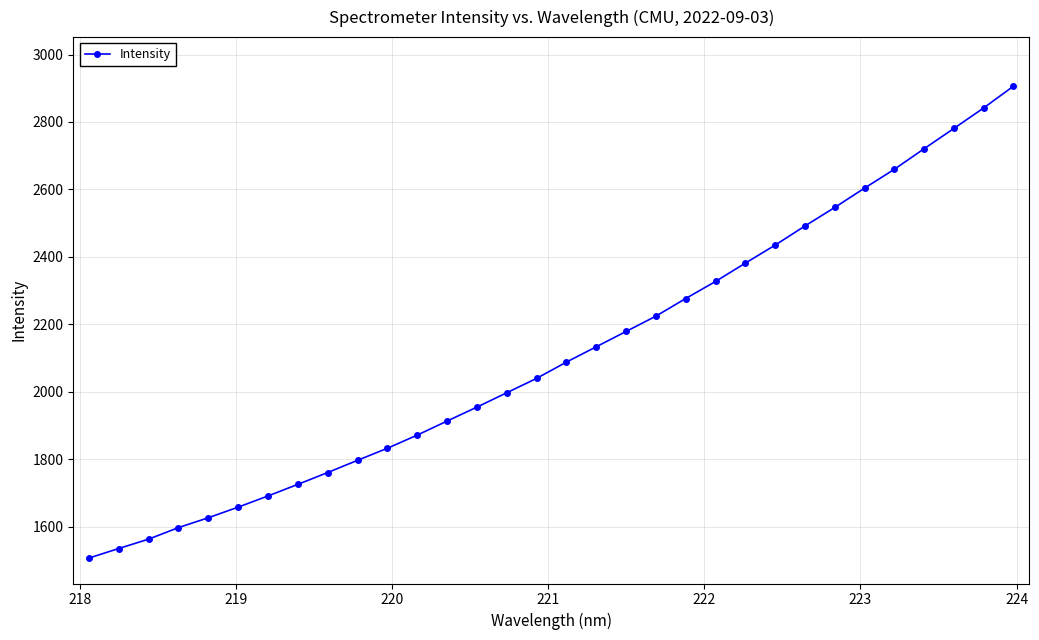

True or false: the data has more than 2 interior local peaks.

False